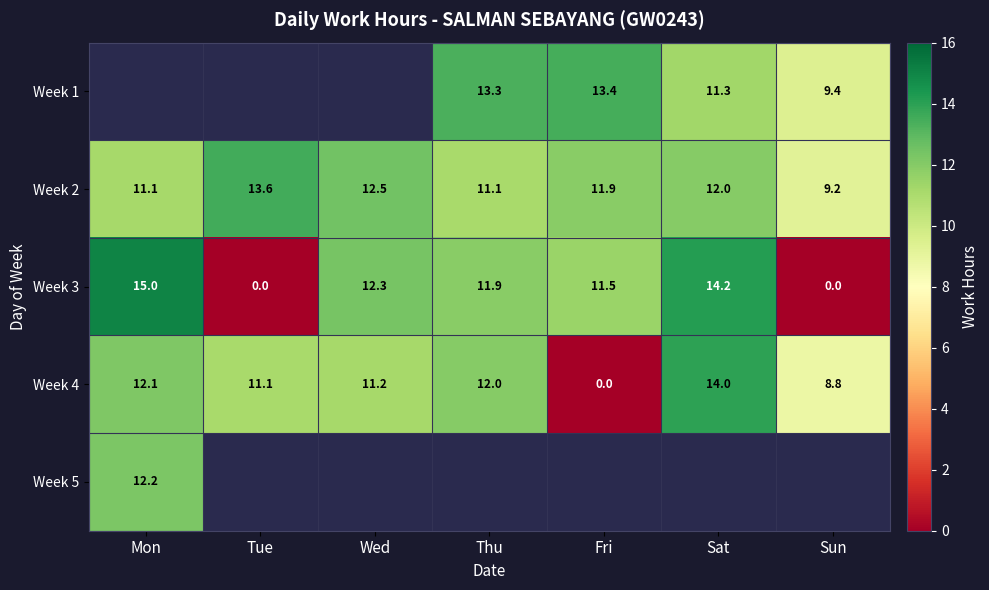

Rank the categories by Week 4 value from lowest to highest.

Fri, Sun, Tue, Wed, Thu, Mon, Sat